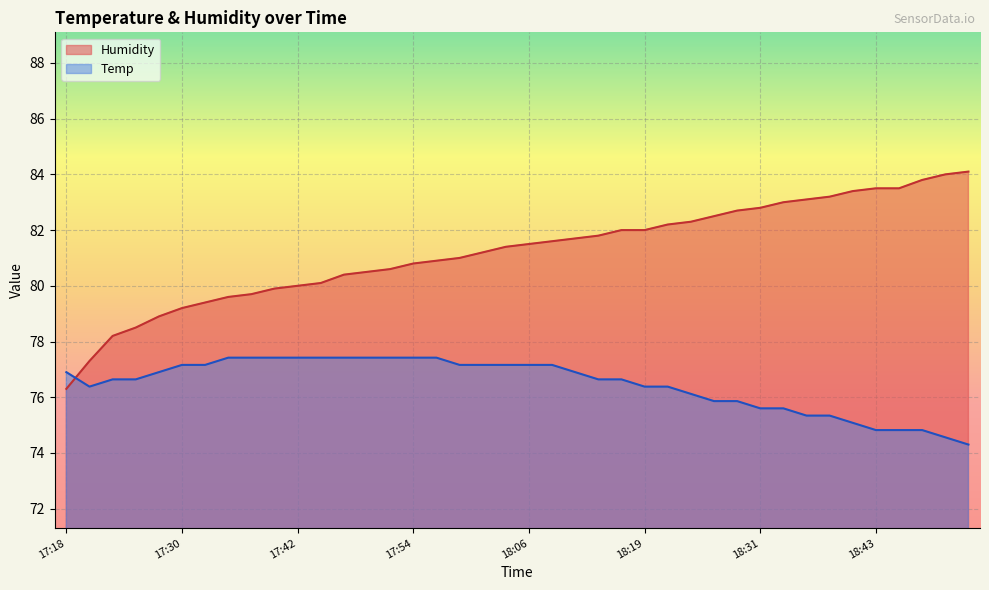

What is the difference between the maximum and minimum values in the Temp series?

3.1